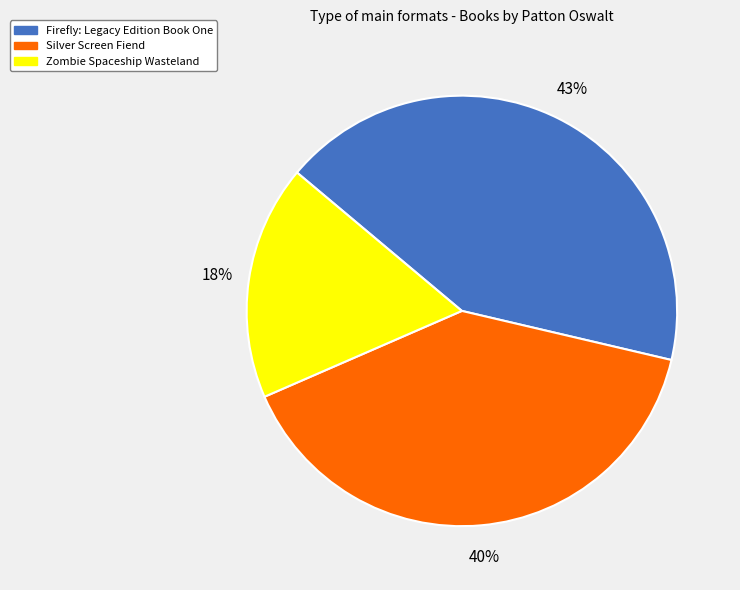

To the nearest percent, what portion does Zombie Spaceship Wasteland represent?

18%